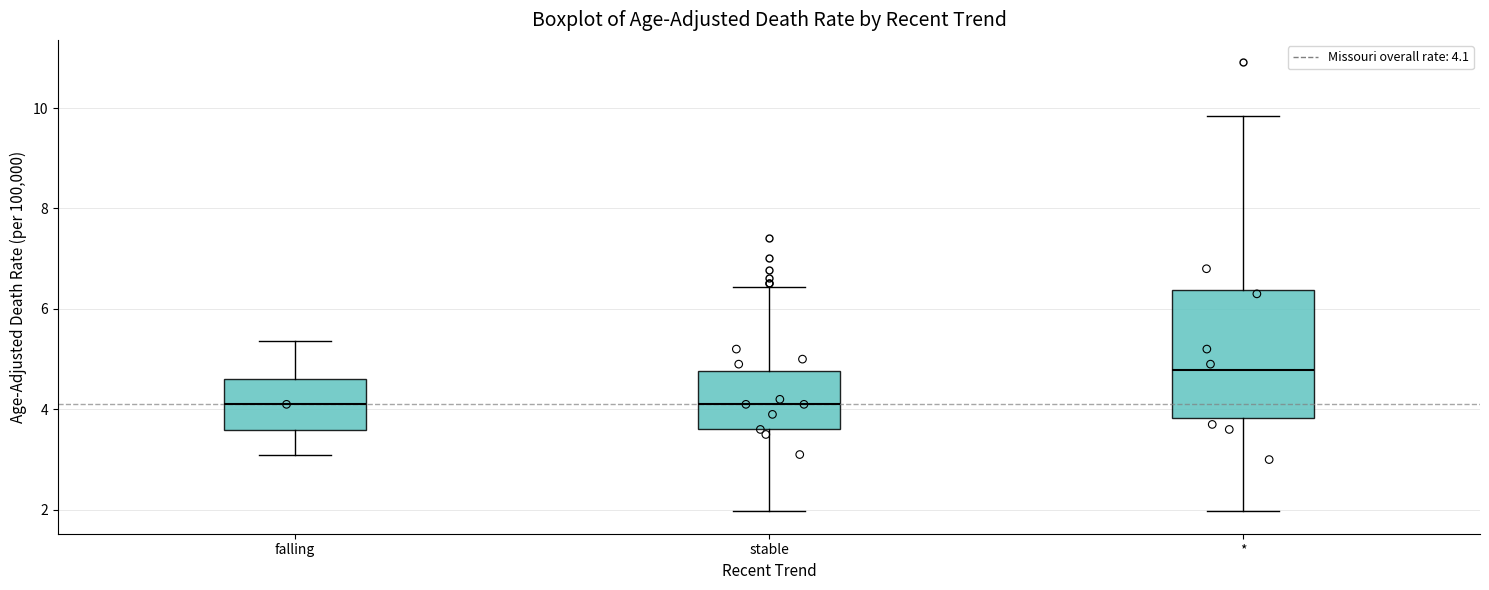

Reading left to right, transcribe this box plot: for each box, give where its median line is, the range the box spans, and where its two whiskers end, as read against the y-axis. The values are not printed on the chart, so give them approximately, as read against the axis.

falling: median 4.2, box 3.6 to 4.6, whiskers 3.0 to 5.4
stable: median 4.2, box 3.6 to 4.8, whiskers 2.0 to 6.4
*: median 4.8, box 3.8 to 6.4, whiskers 2.0 to 9.8